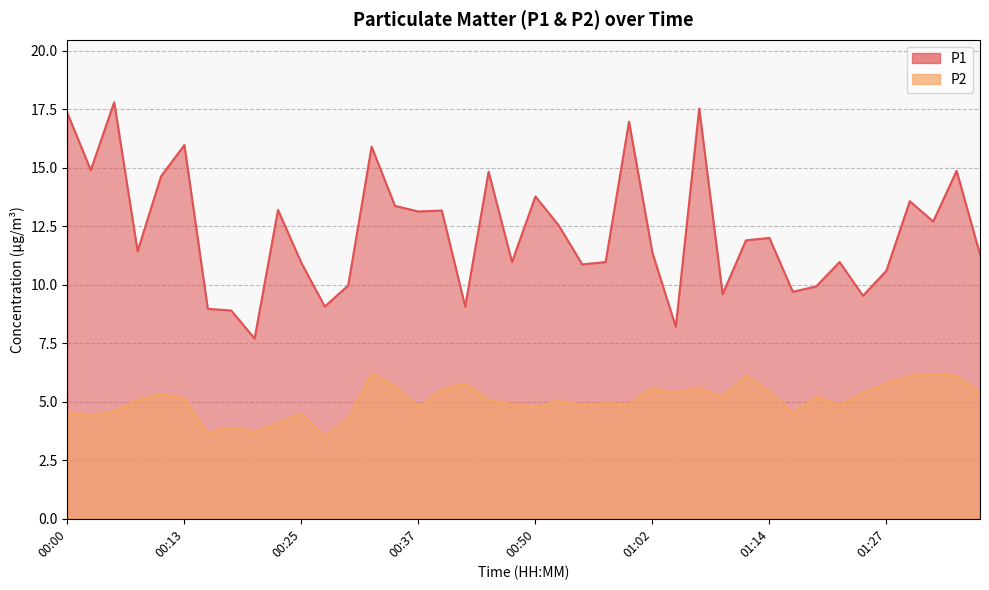

How many lines are shown in the chart?

2